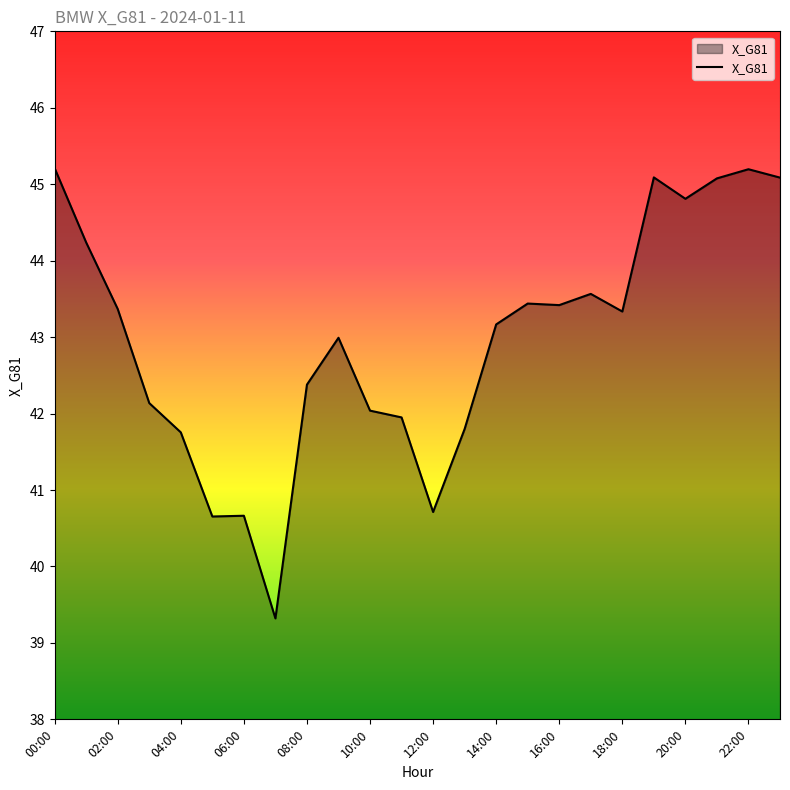

Does the chart have visible grid lines?

No